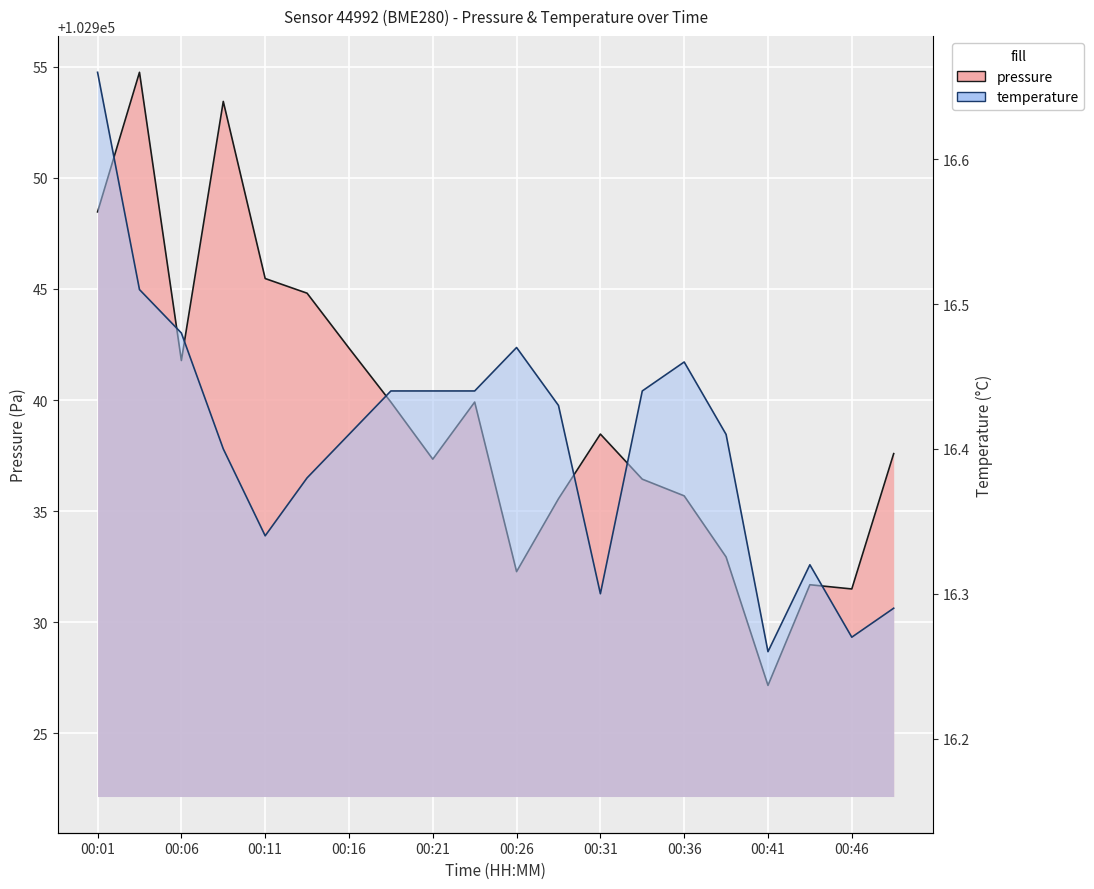

Which has a higher value, 00:16 or 00:09?

00:09